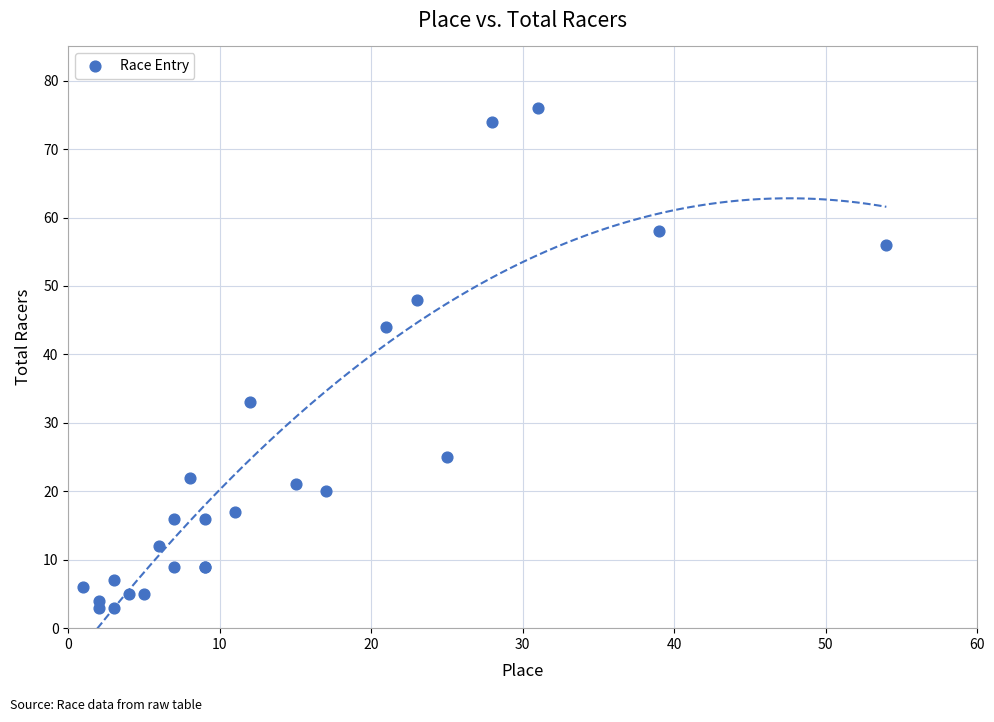

What Y value in the scatter plot is closest to 39?

44